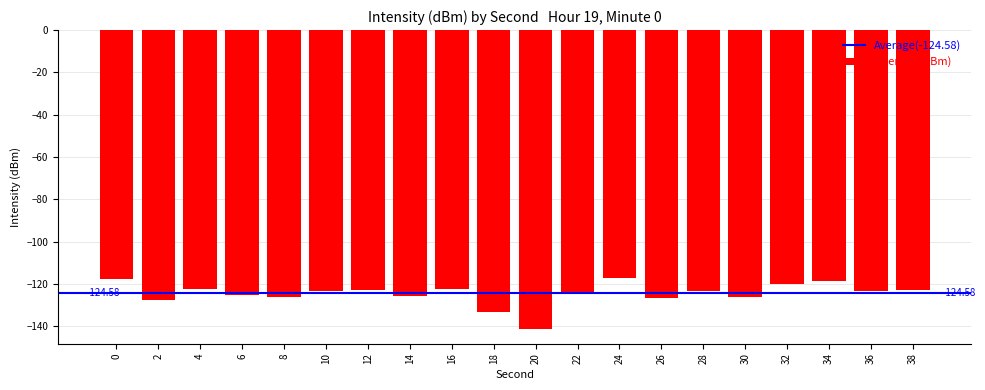

What is the difference between the second highest and minimum values?

23.6